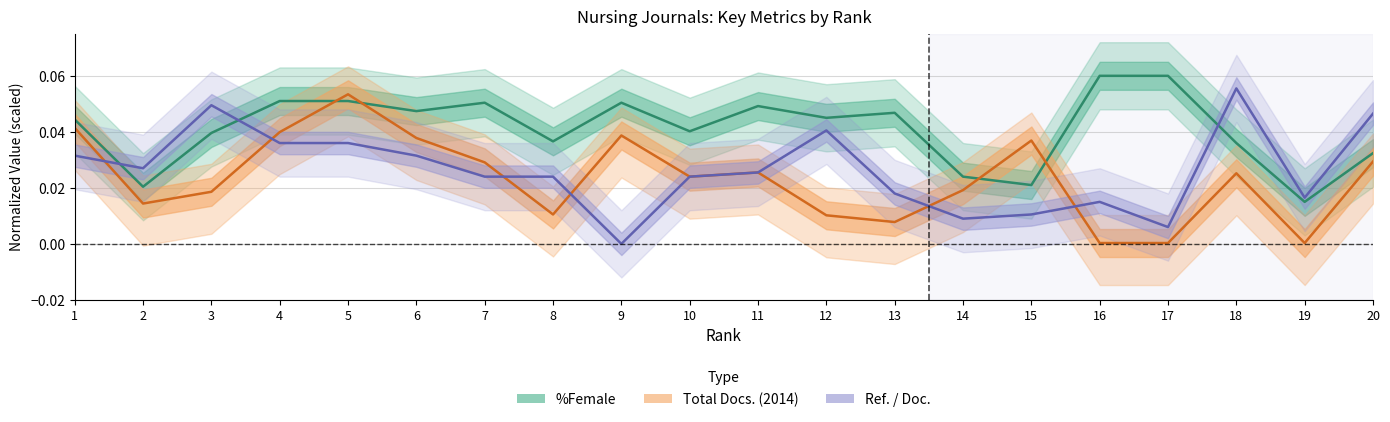

Reading left to right, list all the values displayed in this chart.

%Female: 0.0	0.0	0.0	0.1	0.1	0.0	0.1	0.0	0.1	0.0	0.0	0.0	0.0	0.0	0.0	0.1	0.1	0.0	0.0	0.0
Total Docs. (2014): 0.0	0.0	0.0	0.0	0.1	0.0	0.0	0.0	0.0	0.0	0.0	0.0	0.0	0.0	0.0	0.0	0.0	0.0	0.0	0.0
Ref. / Doc.: 0.0	0.0	0.0	0.0	0.0	0.0	0.0	0.0	0.0	0.0	0.0	0.0	0.0	0.0	0.0	0.0	0.0	0.1	0.0	0.0